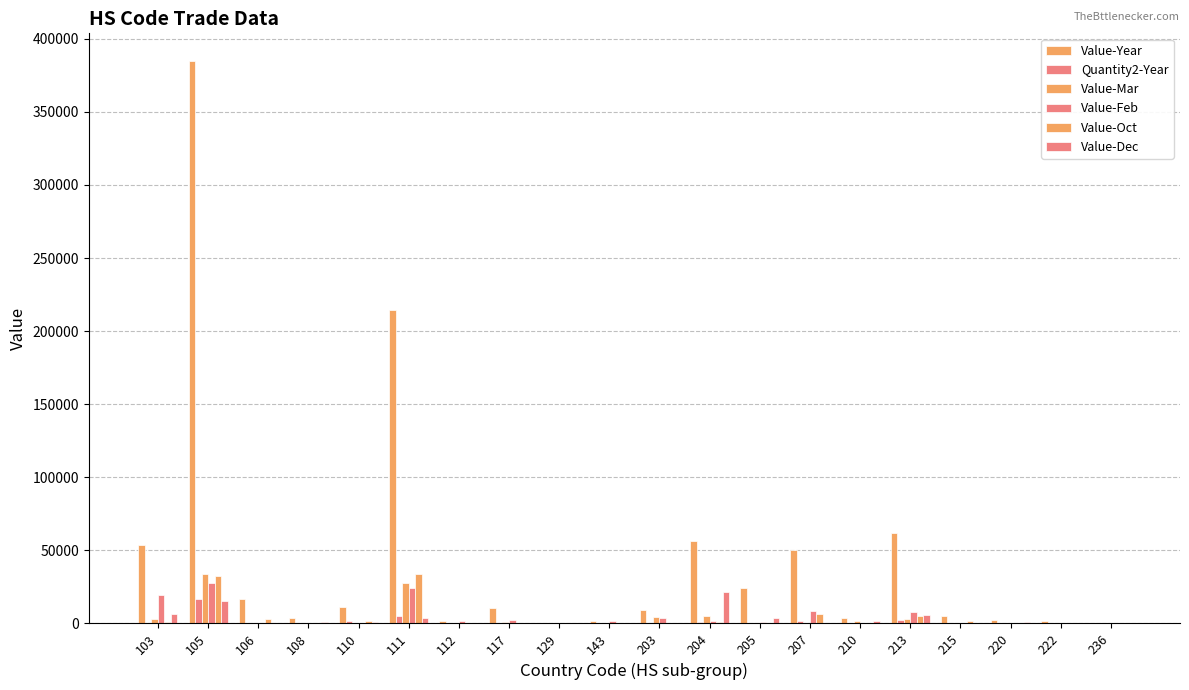

Count the number of categories in the chart.

20